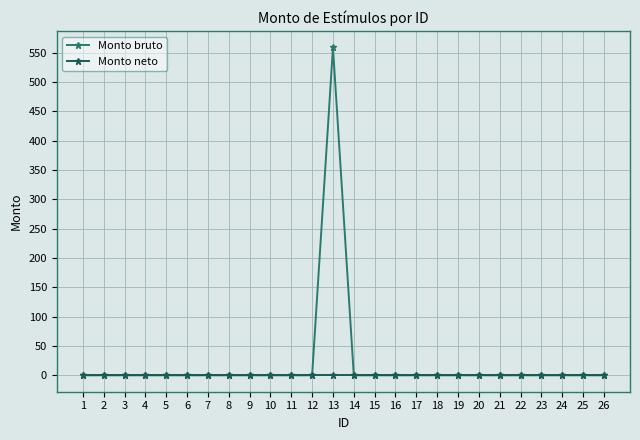

Reading left to right, list all the values displayed in this chart.

Monto bruto: 0.0	0.0	0.0	0.0	0.0	0.0	0.0	0.0	0.0	0.0	0.0	0.0	559.1	0.0	0.0	0.0	0.0	0.0	0.0	0.0	0.0	0.0	0.0	0.0	0.0	0.0
Monto neto: 0.0	0.0	0.0	0.0	0.0	0.0	0.0	0.0	0.0	0.0	0.0	0.0	0.0	0.0	0.0	0.0	0.0	0.0	0.0	0.0	0.0	0.0	0.0	0.0	0.0	0.0